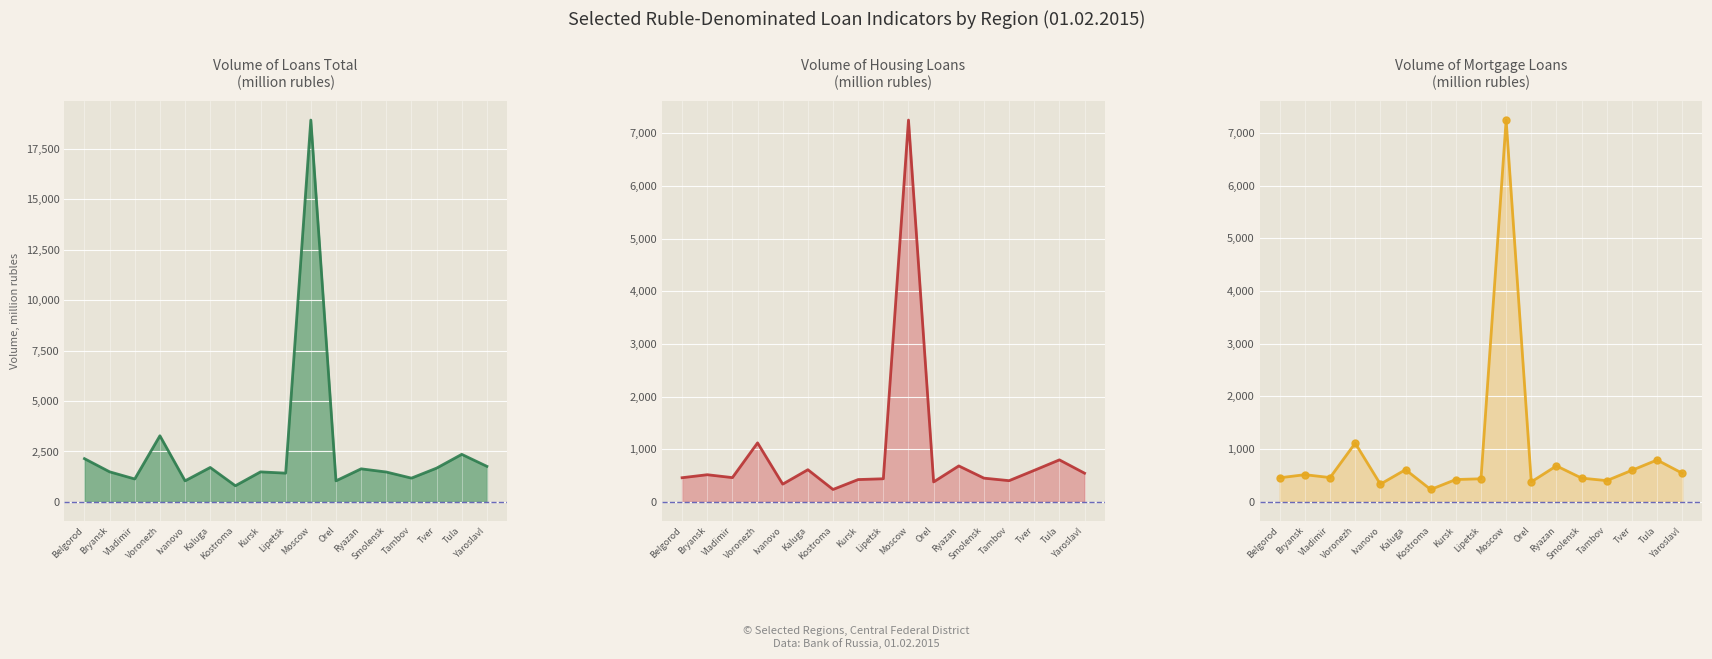

How many interior local valleys does the volume of loans total (mln rub) line series have?

6